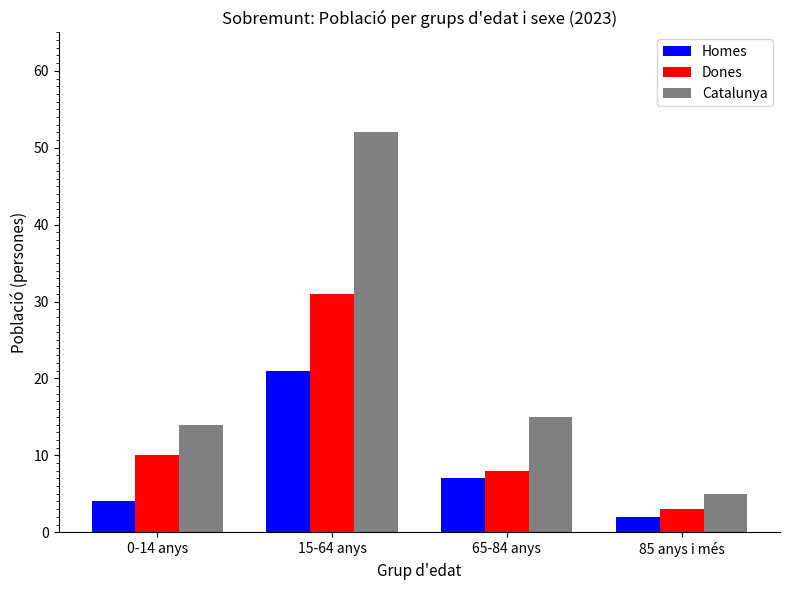

List the series in order of their peak value, highest first.

Catalunya, Dones, Homes